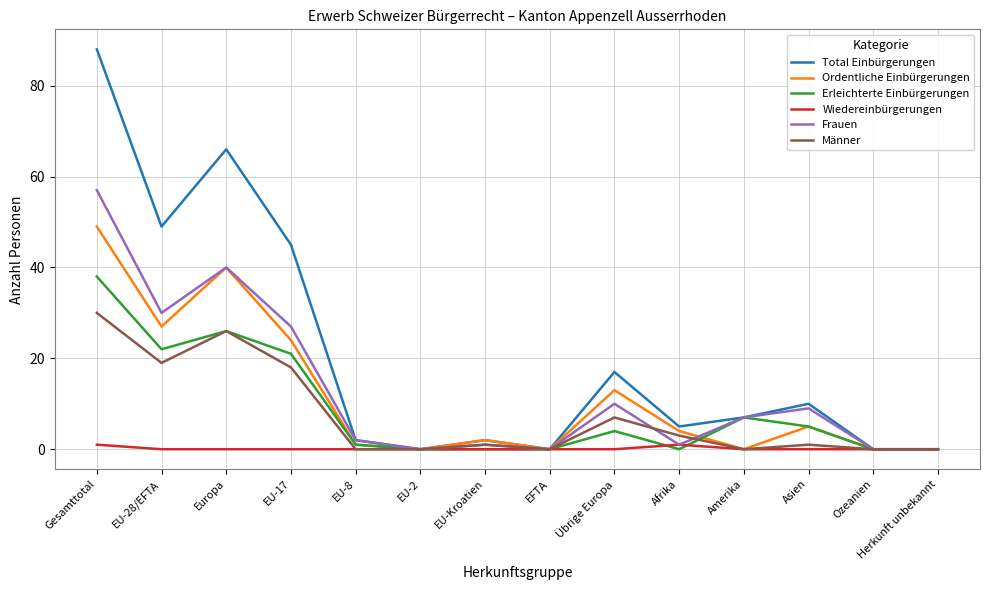

How many categories are shown in the chart?

14